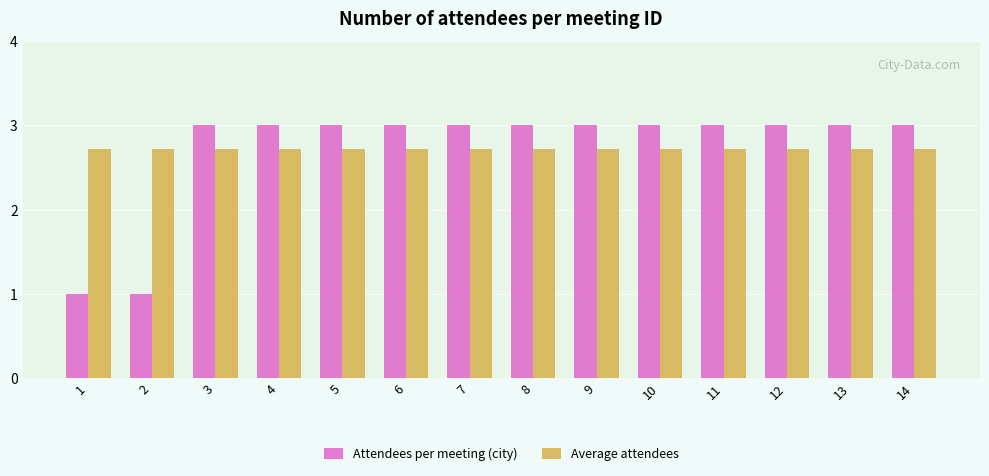

Reading left to right, extract all data points from this chart.

Attendees per meeting (city): 1=1.0	2=1.0	3=3.0	4=3.0	5=3.0	6=3.0	7=3.0	8=3.0	9=3.0	10=3.0	11=3.0	12=3.0	13=3.0	14=3.0
Average attendees: 1=2.7	2=2.7	3=2.7	4=2.7	5=2.7	6=2.7	7=2.7	8=2.7	9=2.7	10=2.7	11=2.7	12=2.7	13=2.7	14=2.7